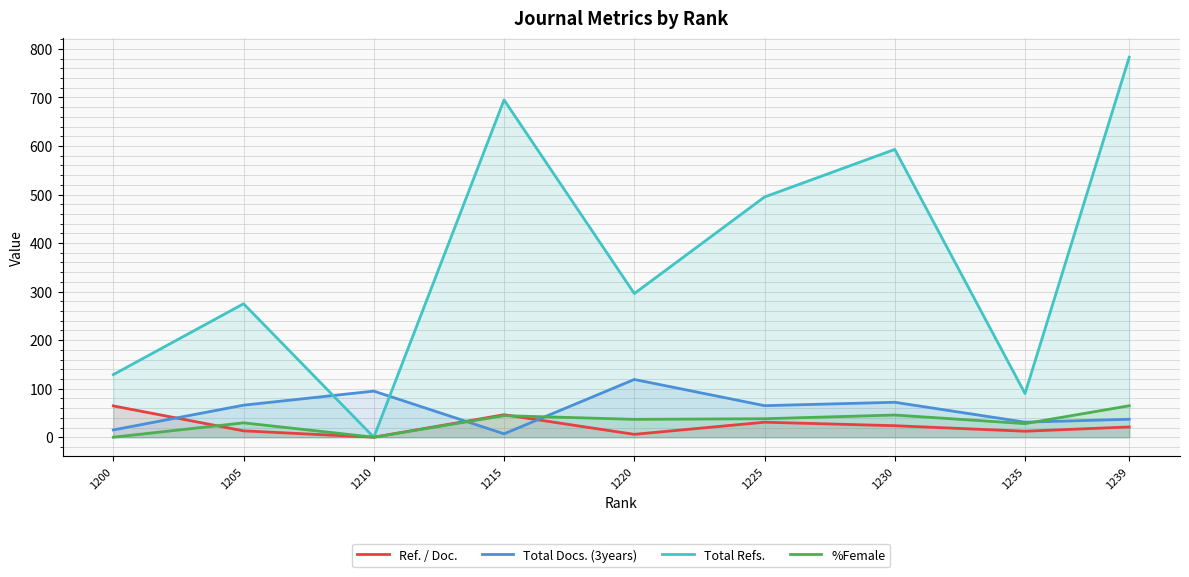

How many lines are shown in the chart?

4